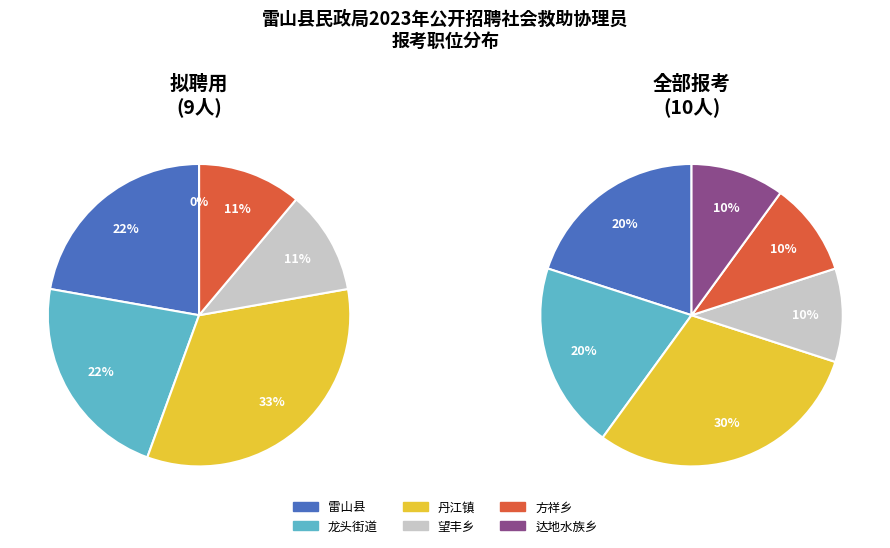

Is it true that 望丰乡社会救助服务中心 is 10% of the pie?

True